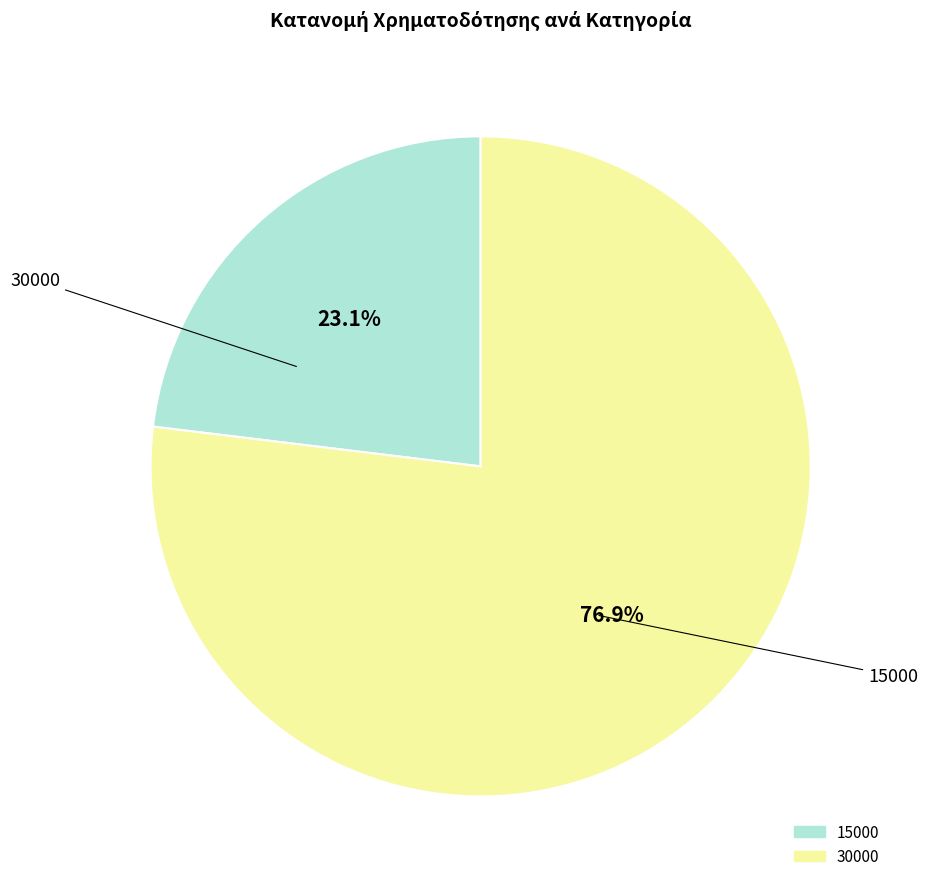

Rank the categories by value from lowest to highest.

15000, 30000